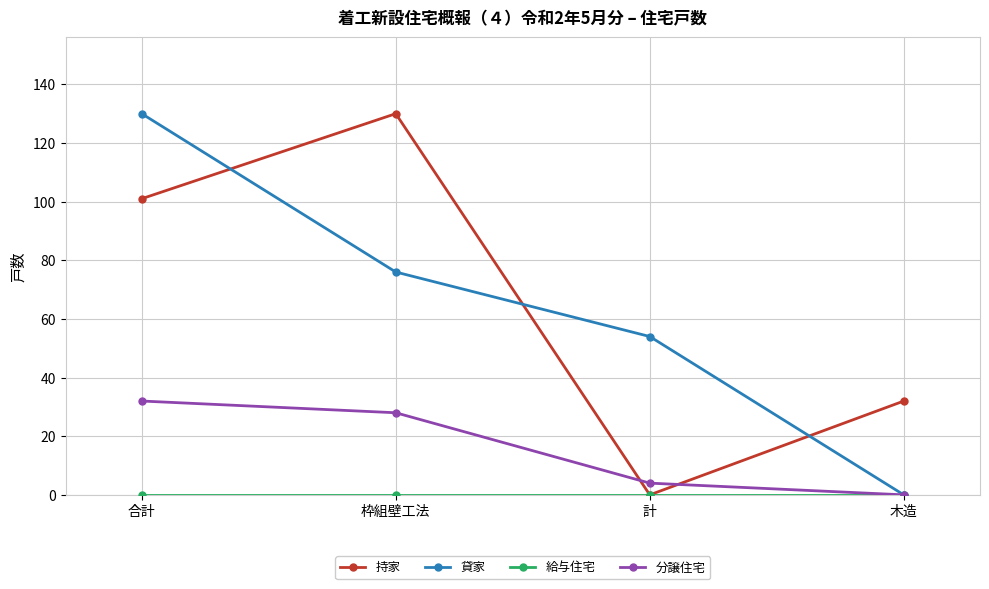

What is the difference between the highest and lowest values at 合計?

130